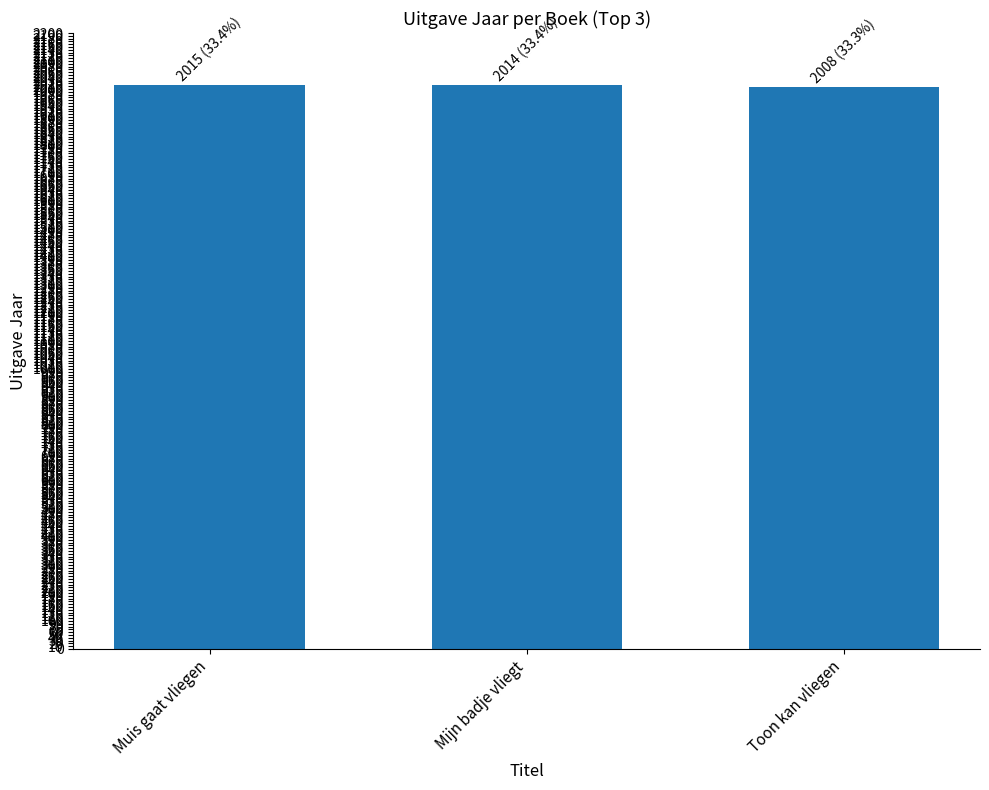

What is the greatest value displayed?

2015